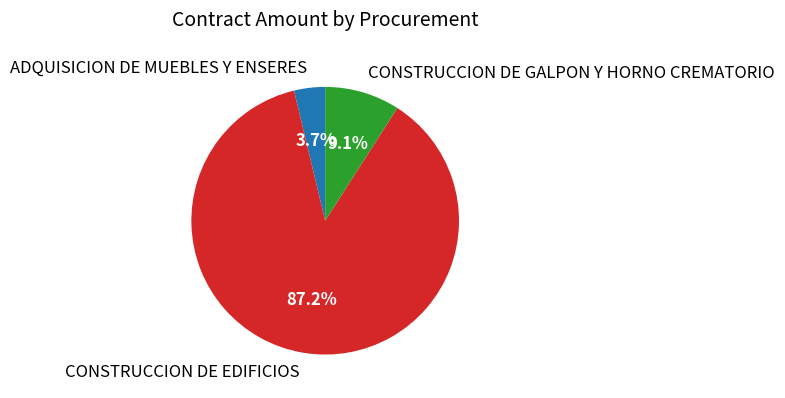

Rank the categories by value from lowest to highest.

ADQUISICION DE MUEBLES Y ENSERES, CONSTRUCCION DE GALPON Y HORNO CREMATORIO, CONSTRUCCION DE EDIFICIOS